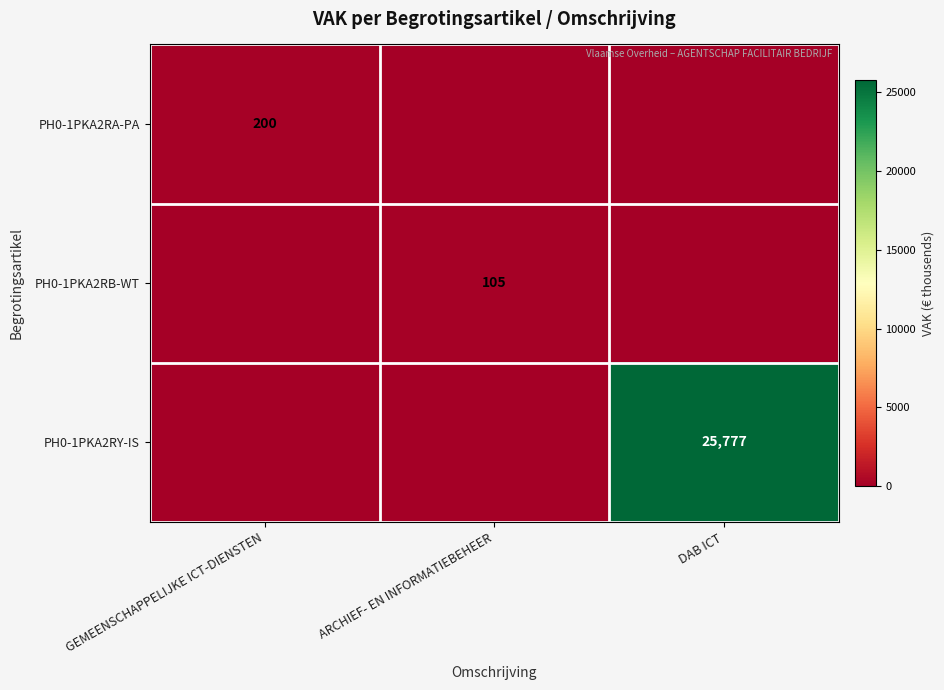

How many data points does each series have?

3